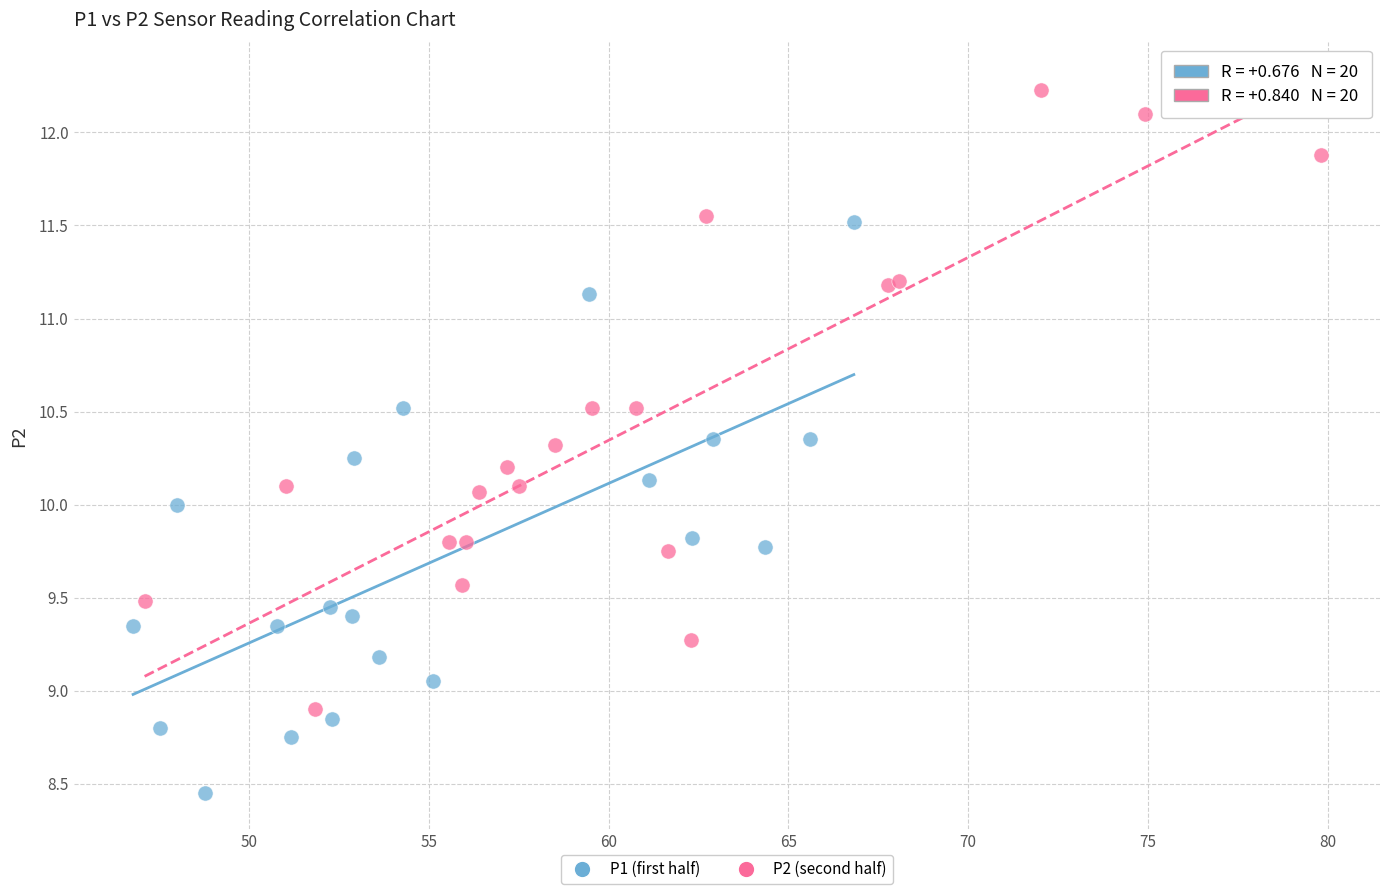

Which series contains the highest Y value?

P2 (second half)